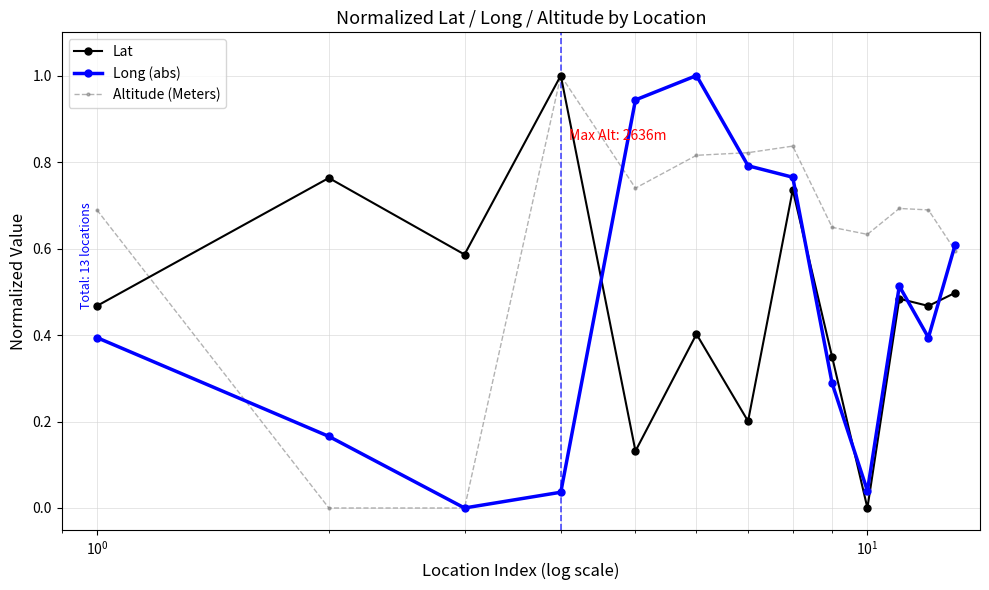

What is the value of the Long (abs) point at the 12th from the left?

0.4